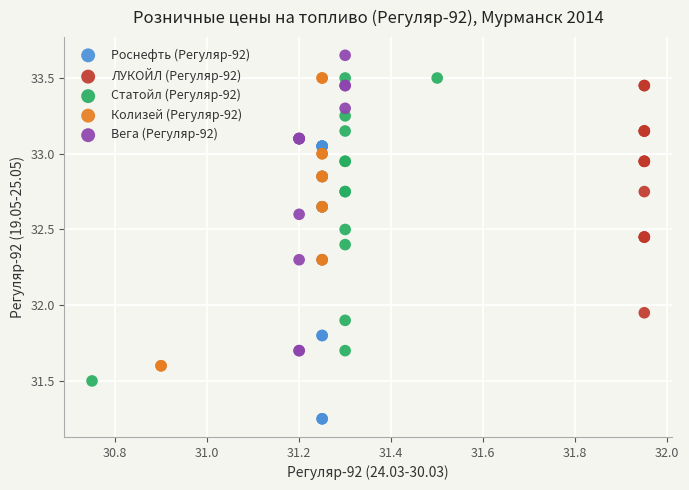

Which series contains the highest Y value?

Вега (Регуляр-92)